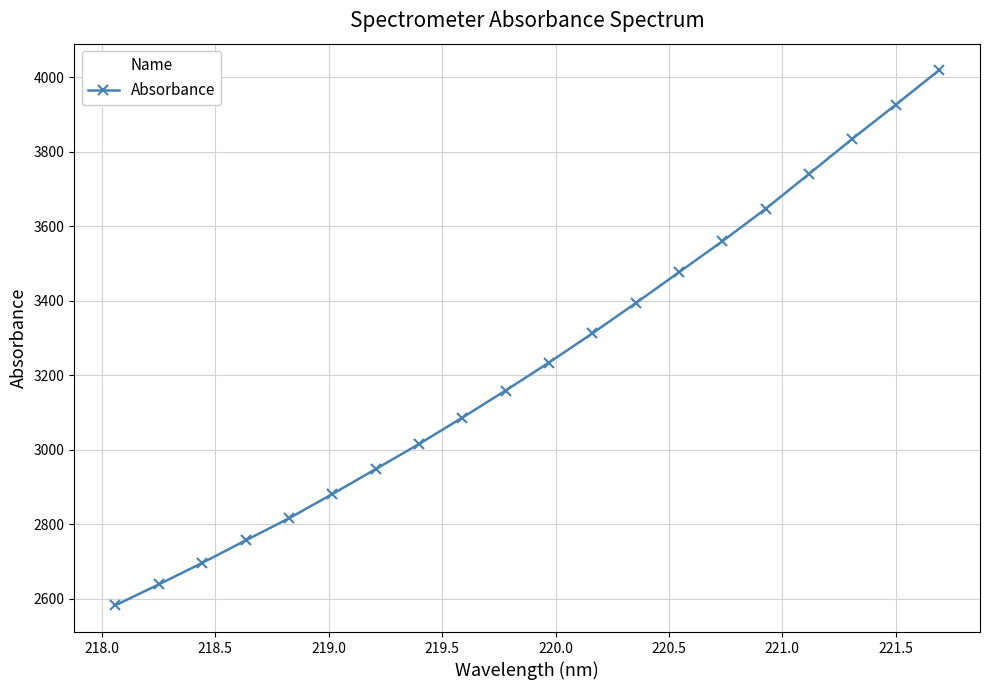

Does the chart have visible grid lines?

Yes